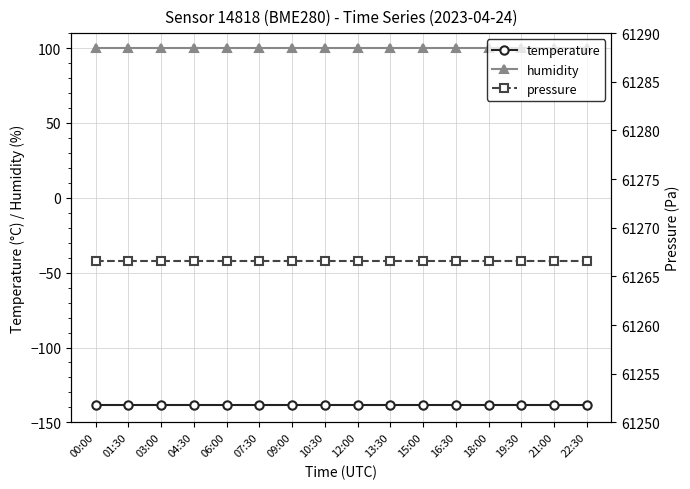

Reading left to right, what are all the values shown in this chart?

temperature: 00:00=-138.2	01:30=-138.2	03:00=-138.2	04:30=-138.2	06:00=-138.2	07:30=-138.2	09:00=-138.2	10:30=-138.2	12:00=-138.2	13:30=-138.2	15:00=-138.2	16:30=-138.2	18:00=-138.2	19:30=-138.2	21:00=-138.2	22:30=-138.2
humidity: 00:00=100.0	01:30=100.0	03:00=100.0	04:30=100.0	06:00=100.0	07:30=100.0	09:00=100.0	10:30=100.0	12:00=100.0	13:30=100.0	15:00=100.0	16:30=100.0	18:00=100.0	19:30=100.0	21:00=100.0	22:30=100.0
pressure: 00:00=61266.6	01:30=61266.6	03:00=61266.6	04:30=61266.6	06:00=61266.6	07:30=61266.6	09:00=61266.6	10:30=61266.6	12:00=61266.6	13:30=61266.6	15:00=61266.6	16:30=61266.6	18:00=61266.6	19:30=61266.6	21:00=61266.6	22:30=61266.6